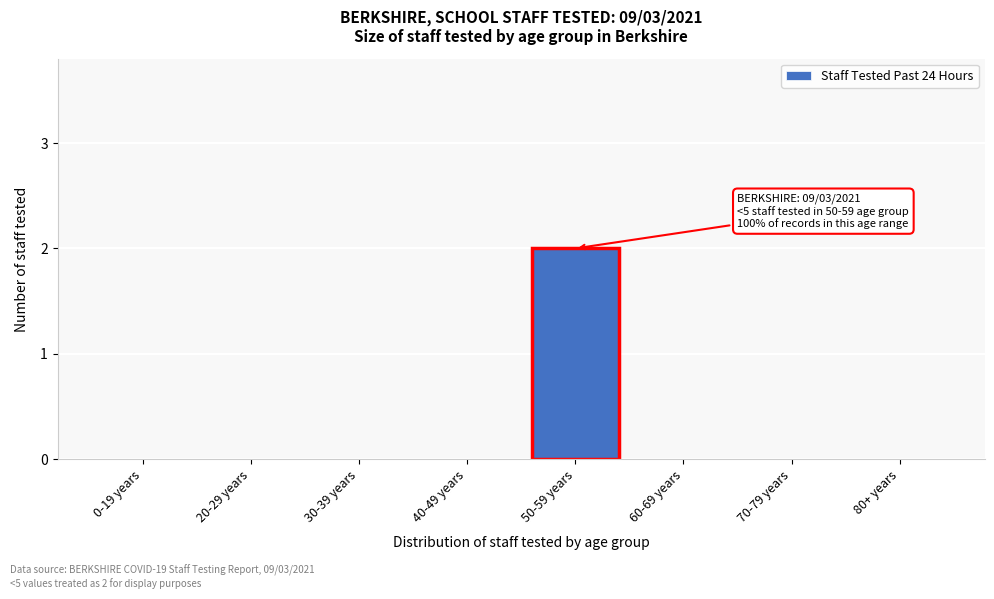

Reading left to right, extract all data points from this chart.

0-19 years=0	20-29 years=0	30-39 years=0	40-49 years=0	50-59 years=2	60-69 years=0	70-79 years=0	80+ years=0